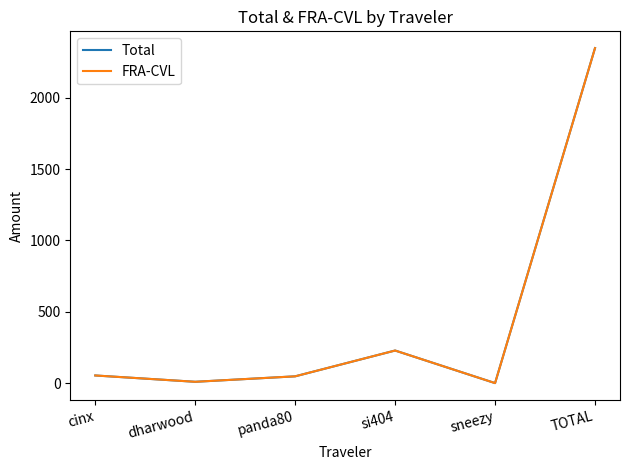

Is it true that FRA-CVL equals 229.9 at si404?

True